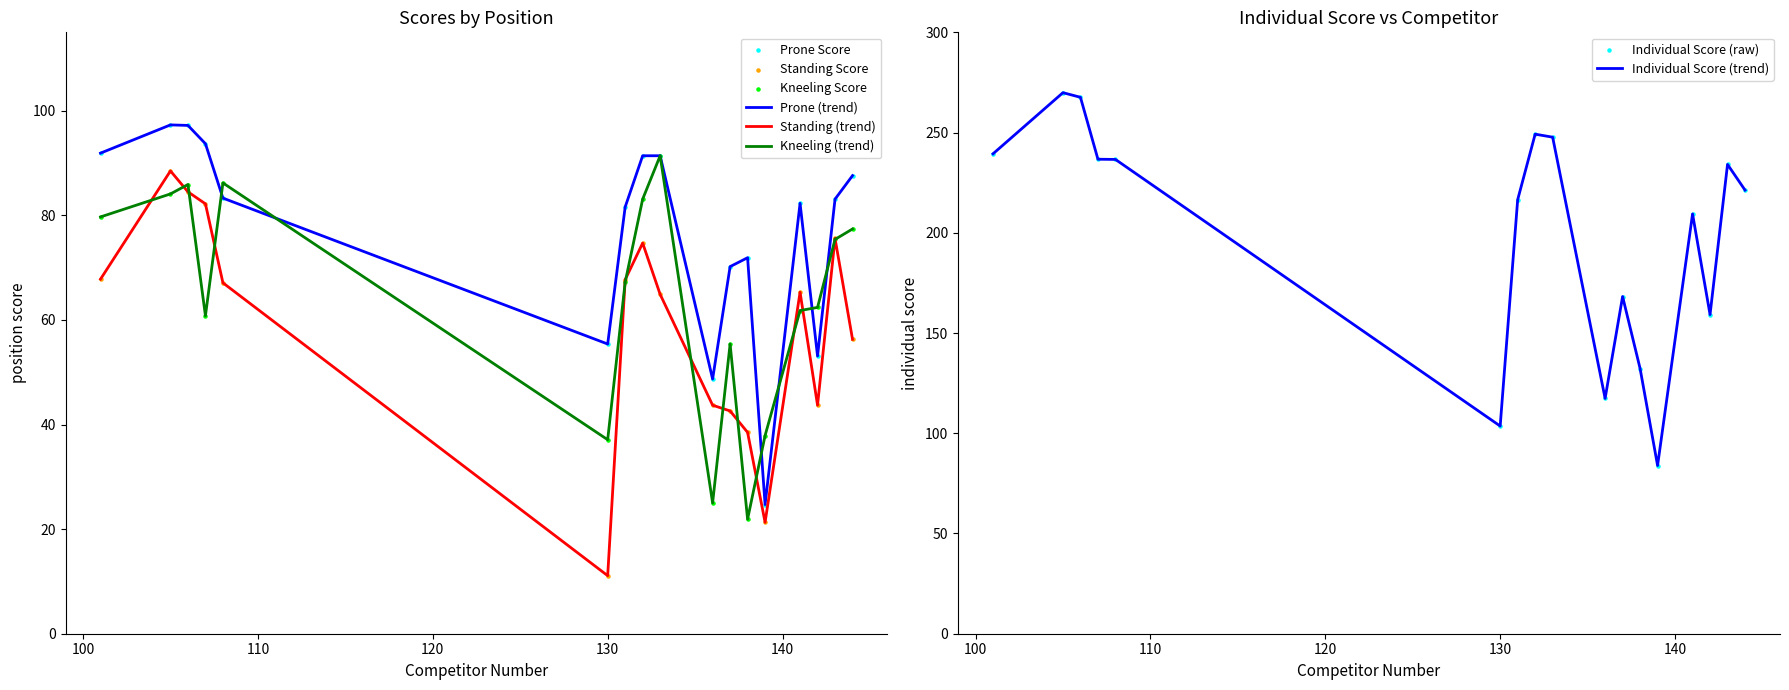

Which series contains the lowest Y value?

Standing Score